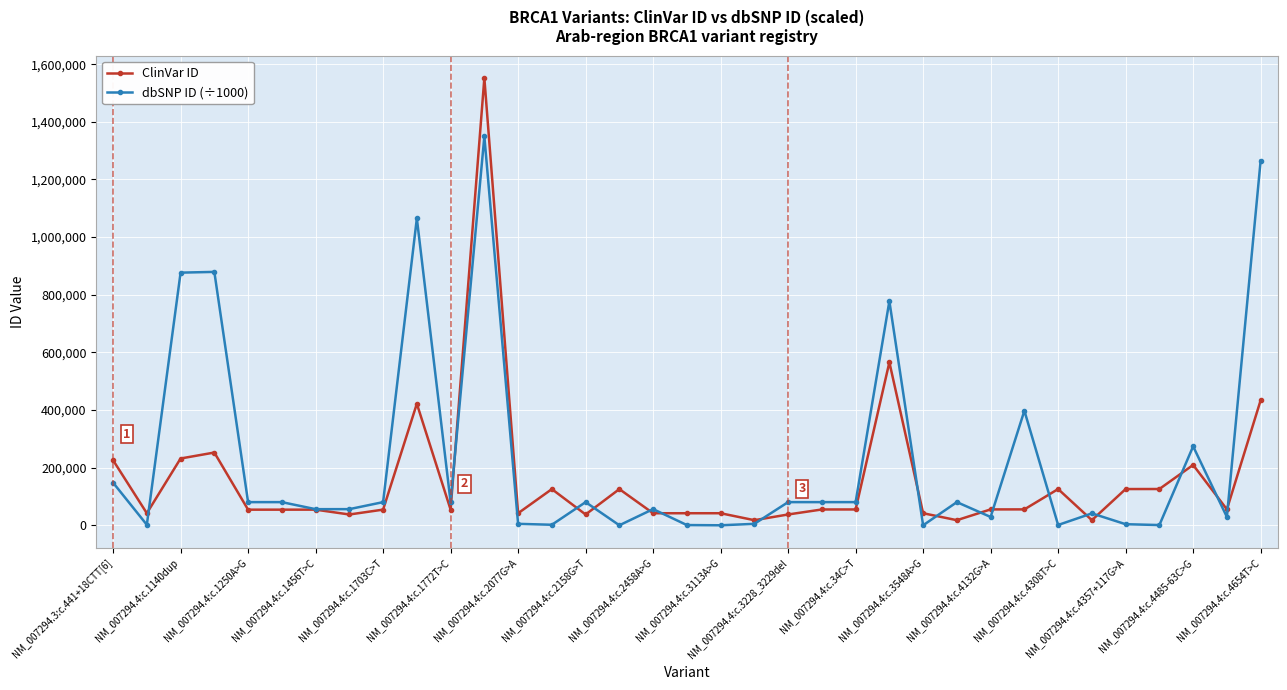

What is the value of the dbSNP ID (÷1000) point at the 15th from the left?

80356.9